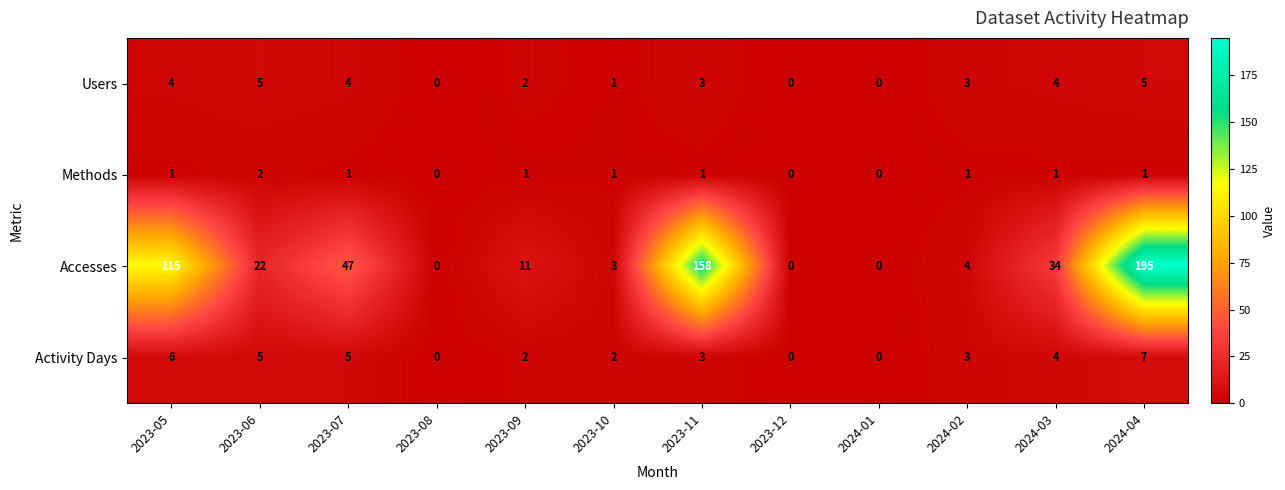

At which category is the sum across all series the highest?

2024-04